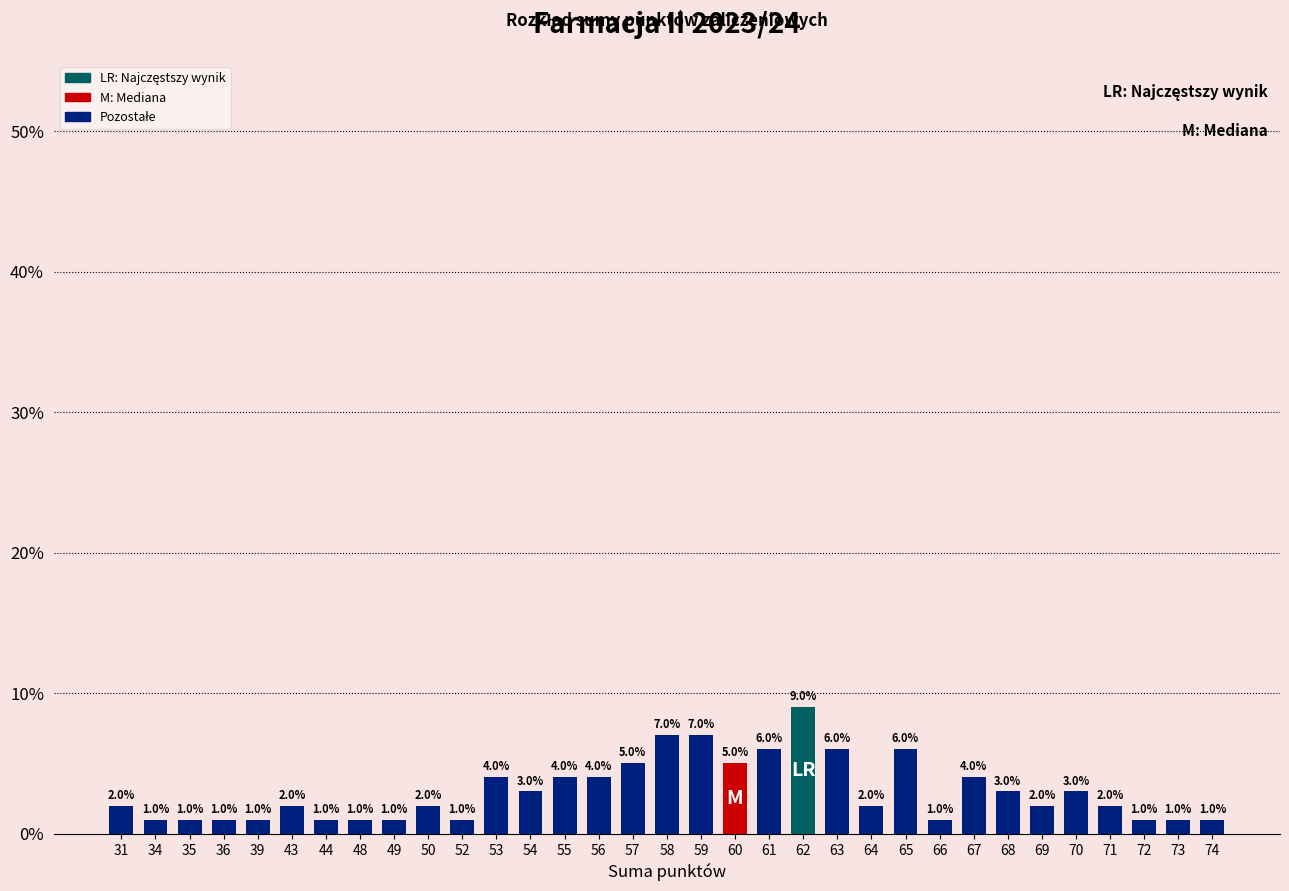

How many values are between 1 and 4?

25